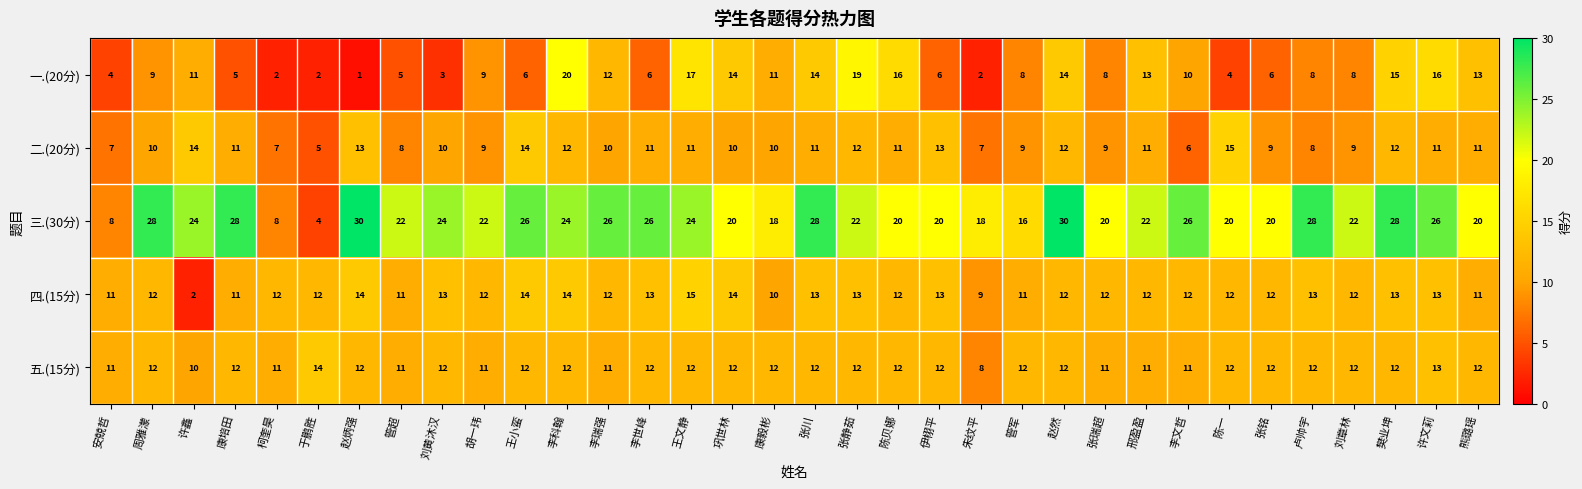

What is the sum of the 三.(30分) values at 巩世林 and 王小蛮?

46